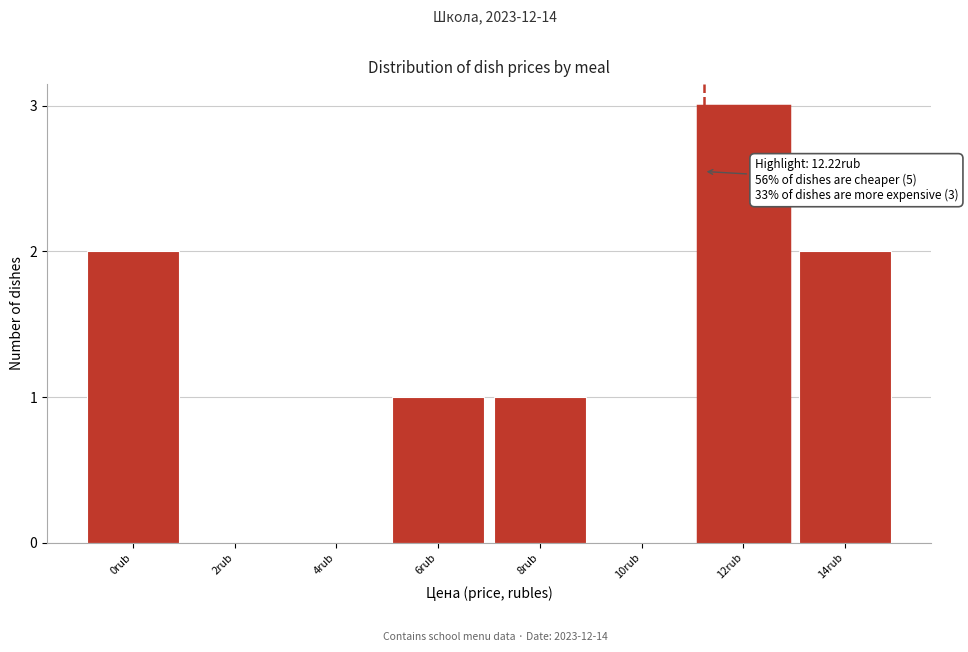

Reading left to right, transcribe all the data shown in this chart.

0rub=2	2rub=0	4rub=0	6rub=1	8rub=1	10rub=0	12rub=3	14rub=2